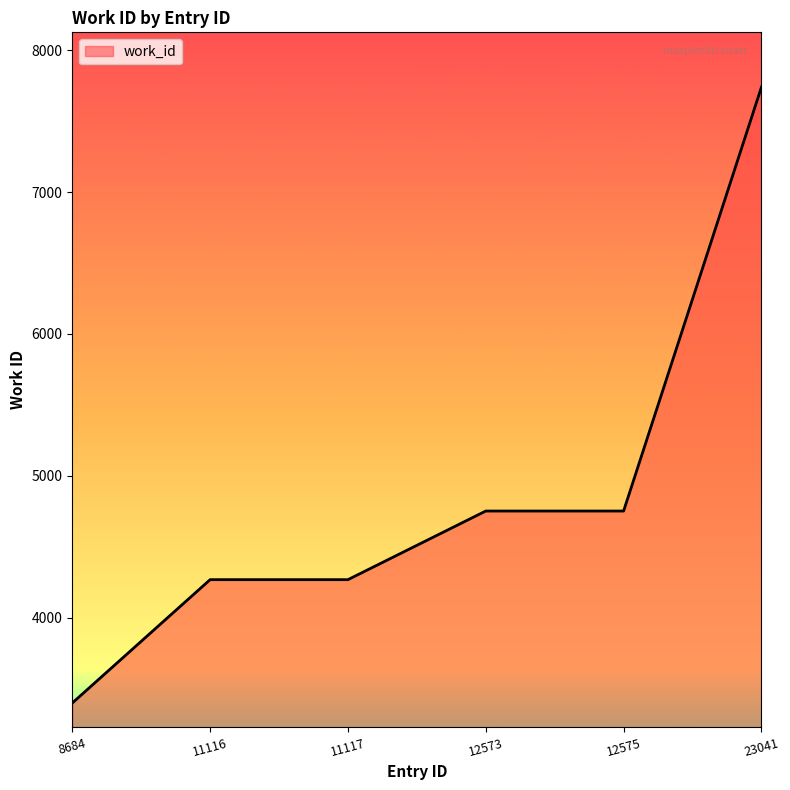

Reading left to right, extract all data points from this chart.

8684=3397	11116=4267	11117=4267	12573=4751	12575=4751	23041=7740